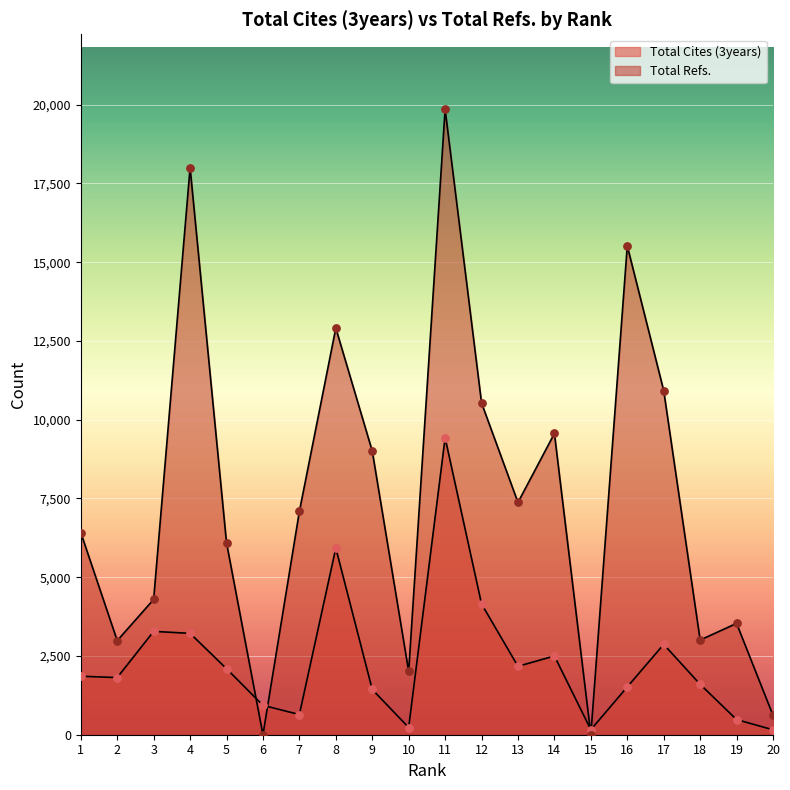

At which category is the sum across all series the highest?

11